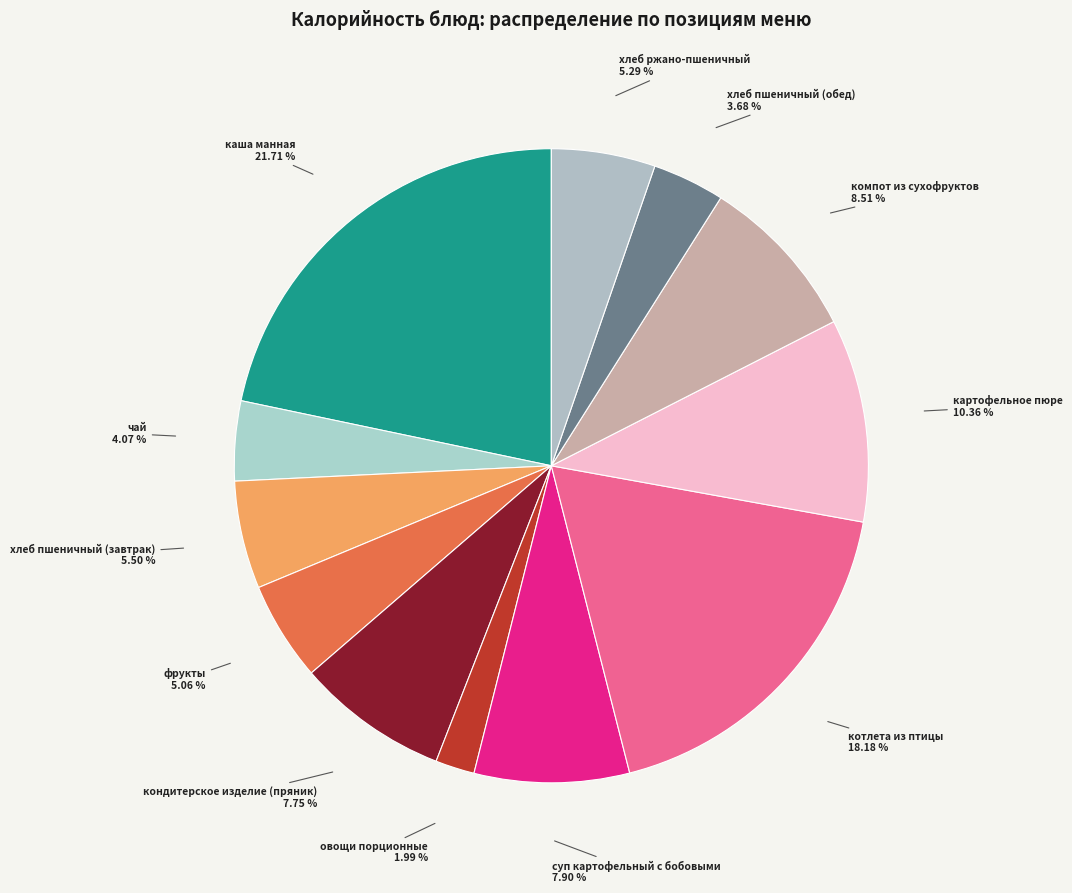

What is the ratio of the value at компот из сухофруктов to the value at хлеб пшеничный (обед)?

2.3